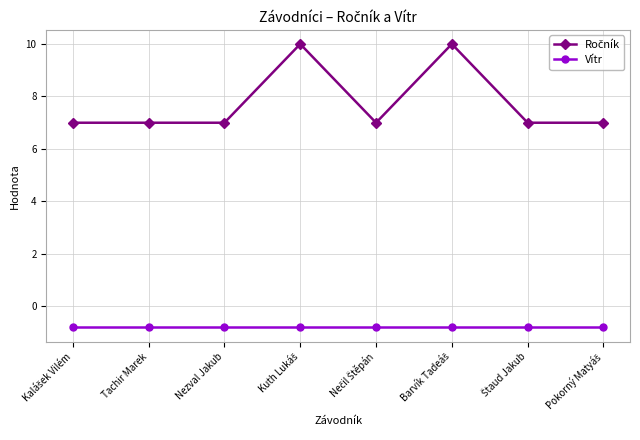

What is the difference between the highest and lowest values at Nezval Jakub?

7.8